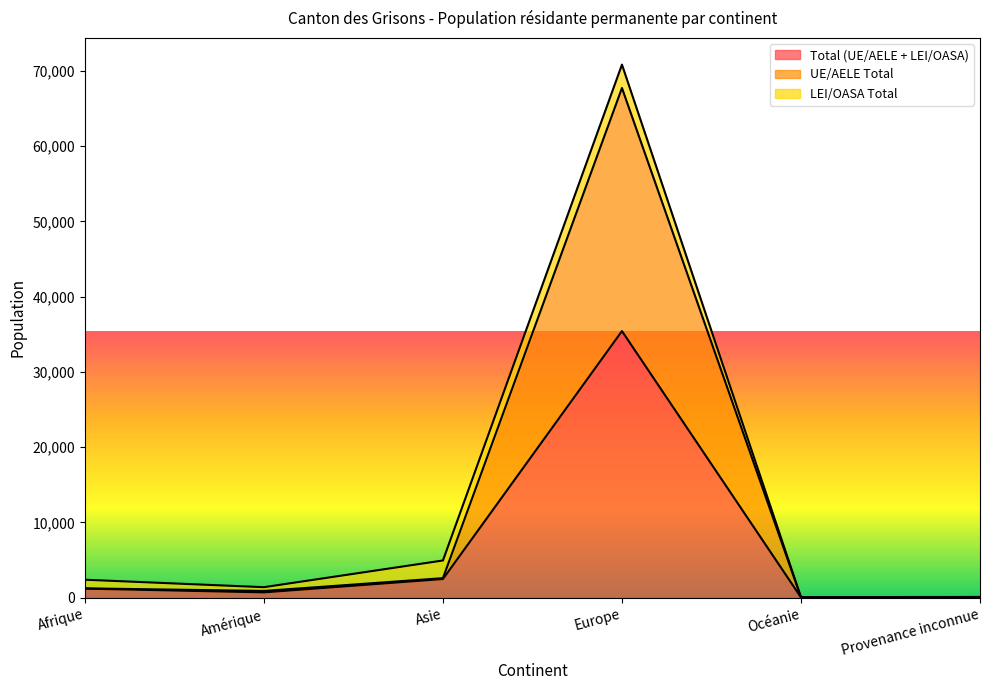

What is the maximum value for Total (UE/AELE + LEI/OASA)?

35425